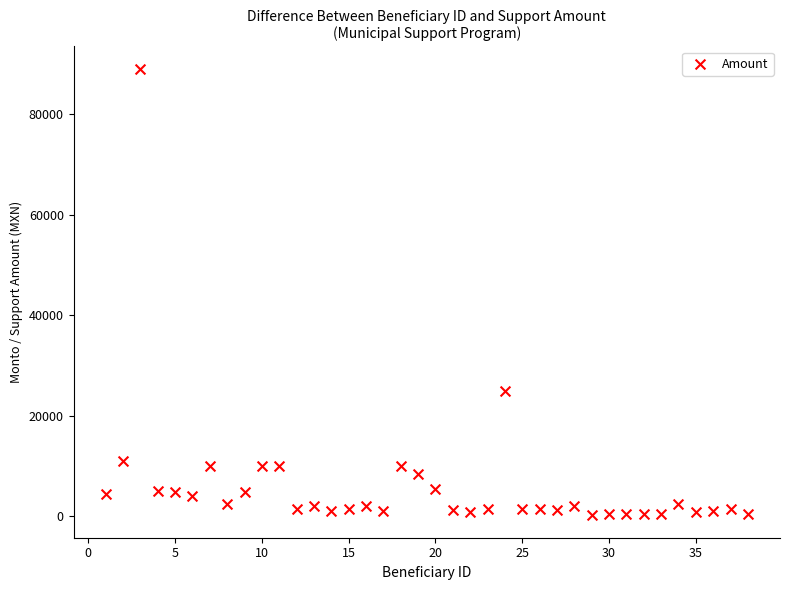

What Y value in the scatter plot is closest to 44600?

25000.0